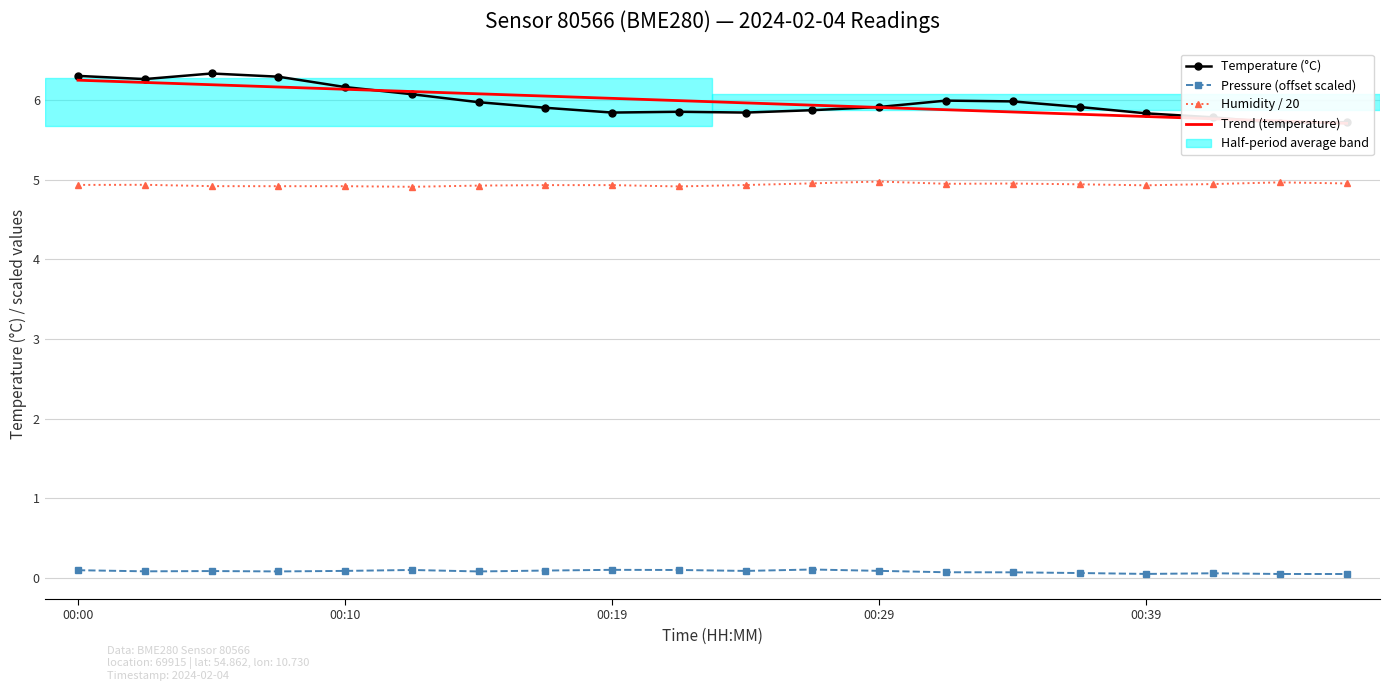

Between 6 and 8, which series saw the biggest shift?

Temperature (°C)